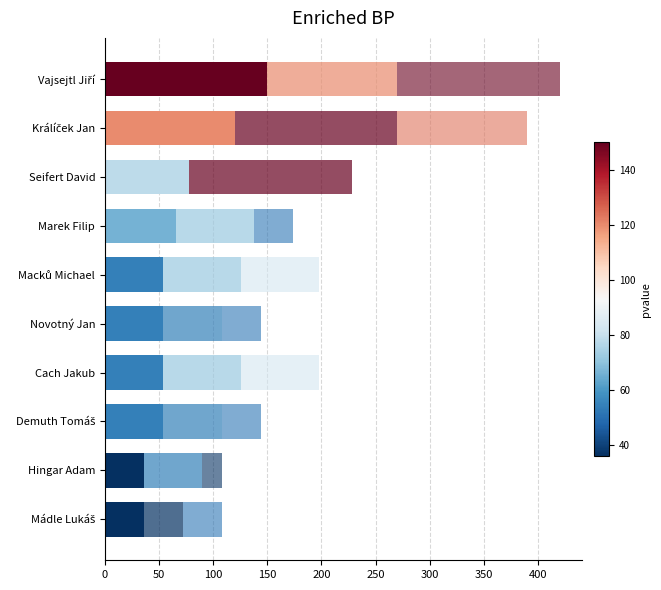

How many distinct data groups are displayed?

3